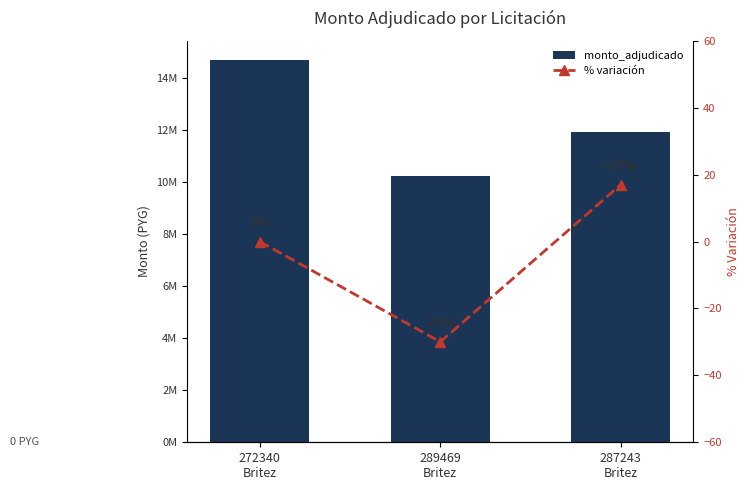

Which category has the lowest value in the monto_adjudicado series?

289469
Britez